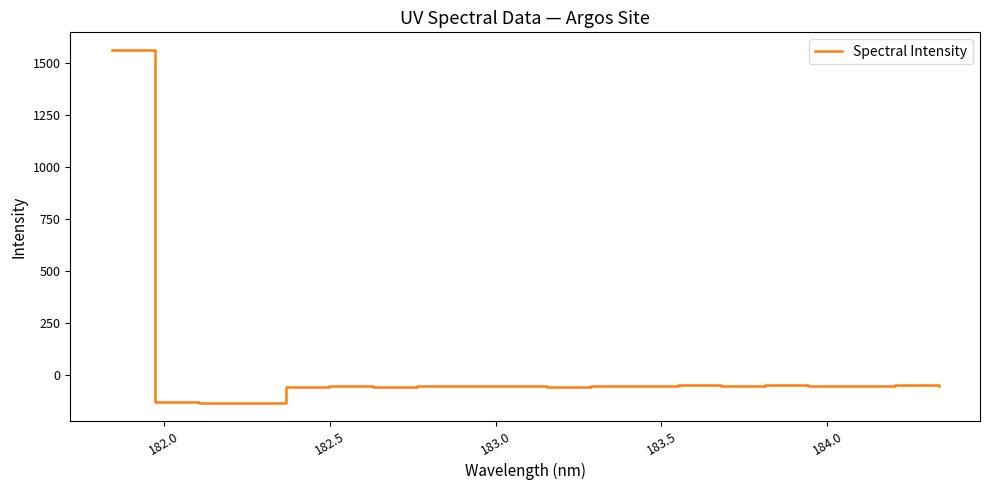

Count the number of data series in this chart.

1